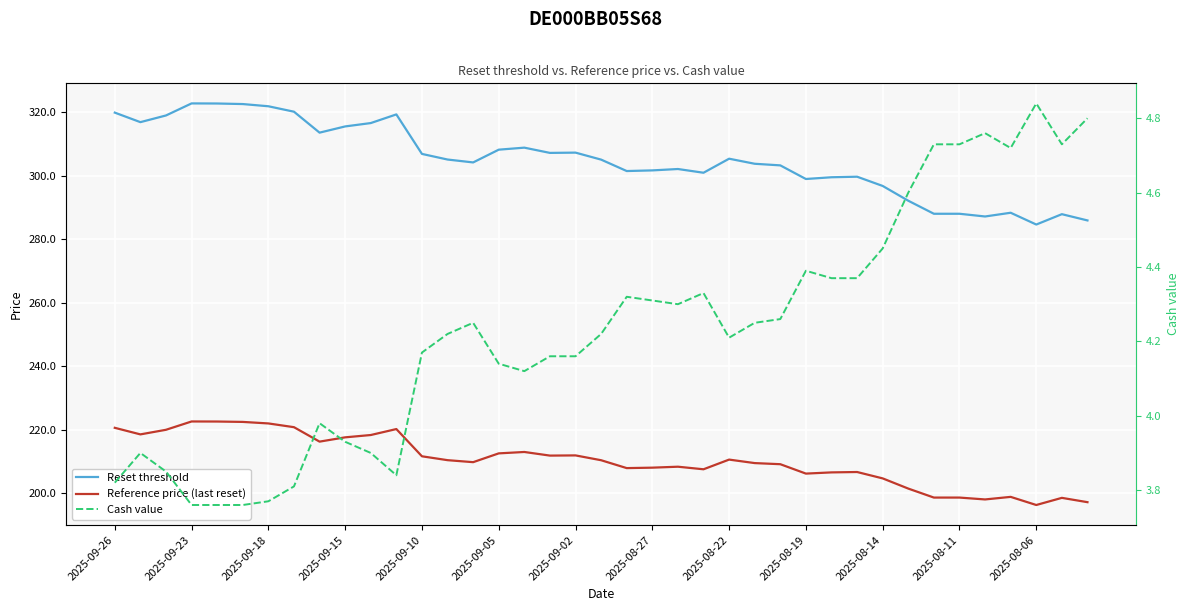

What is the average value of the Cash value series?

4.2